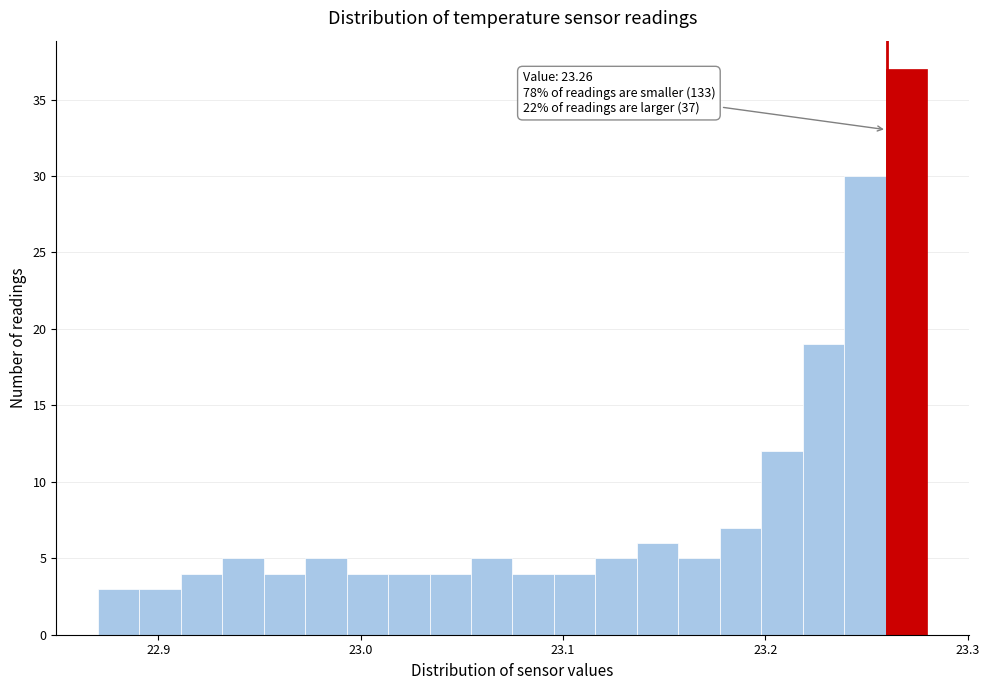

Read against the x-axis, roughly where is the centre of the tallest bar?

23.27